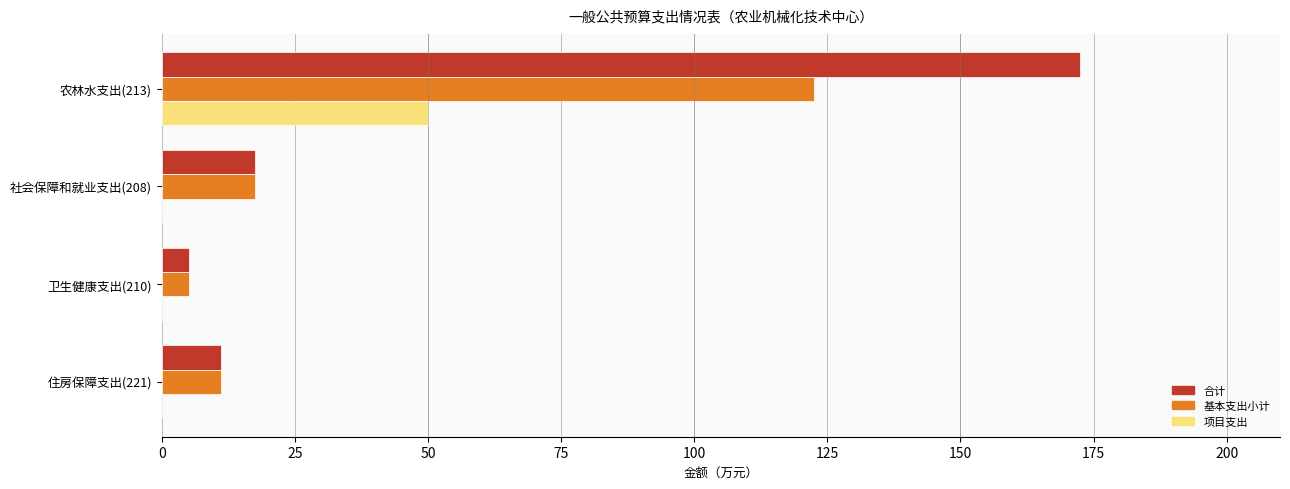

True or false: 合计 has a value of 172.4 at 农林水支出(213).

True